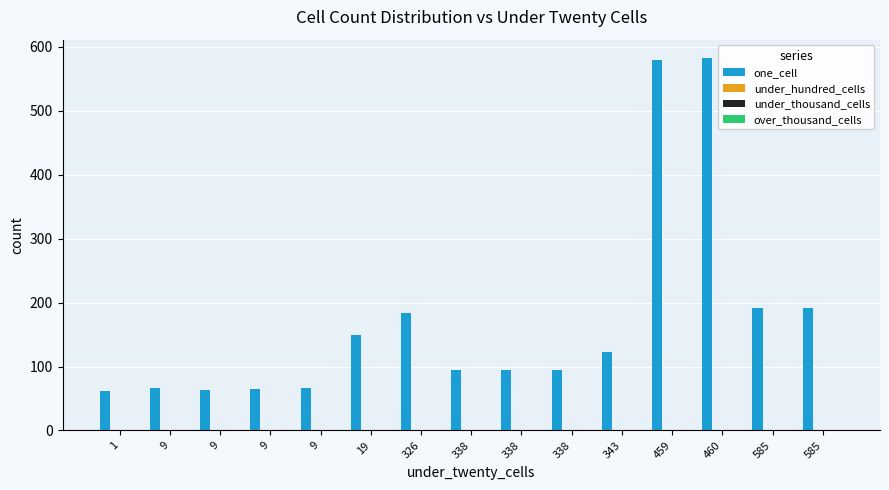

What is the value of the 14th bar from the left?

192